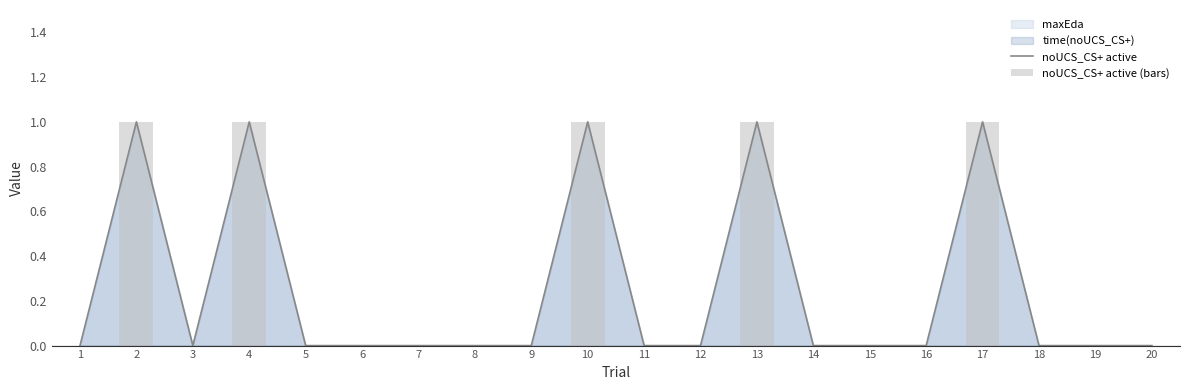

Rank the series at 15 from highest to lowest value.

noUCS_CS+ active, noUCS_CS+ active (bars)